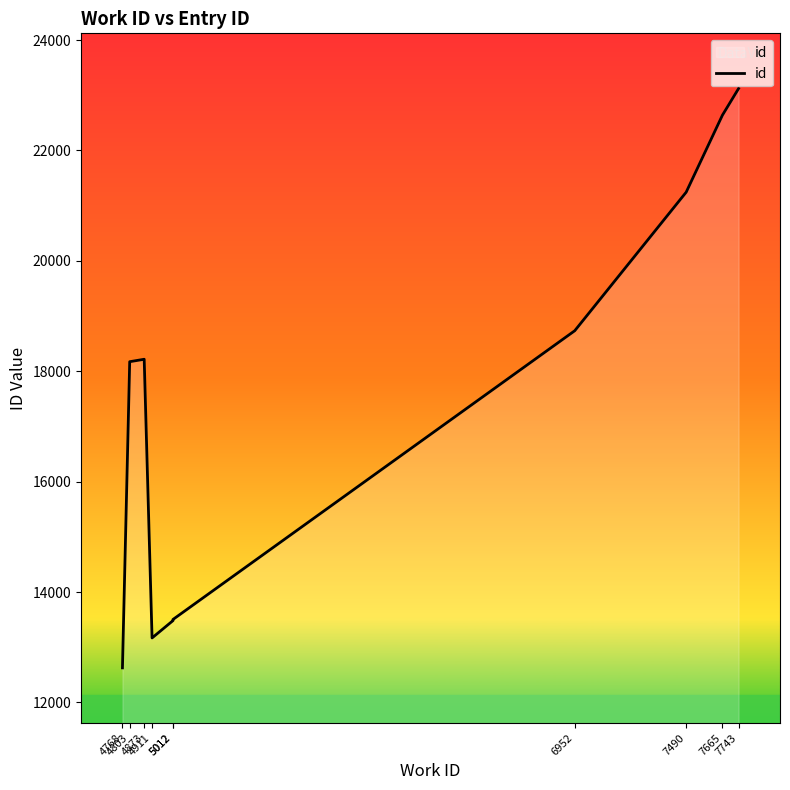

How many data points are less than 18217?

5